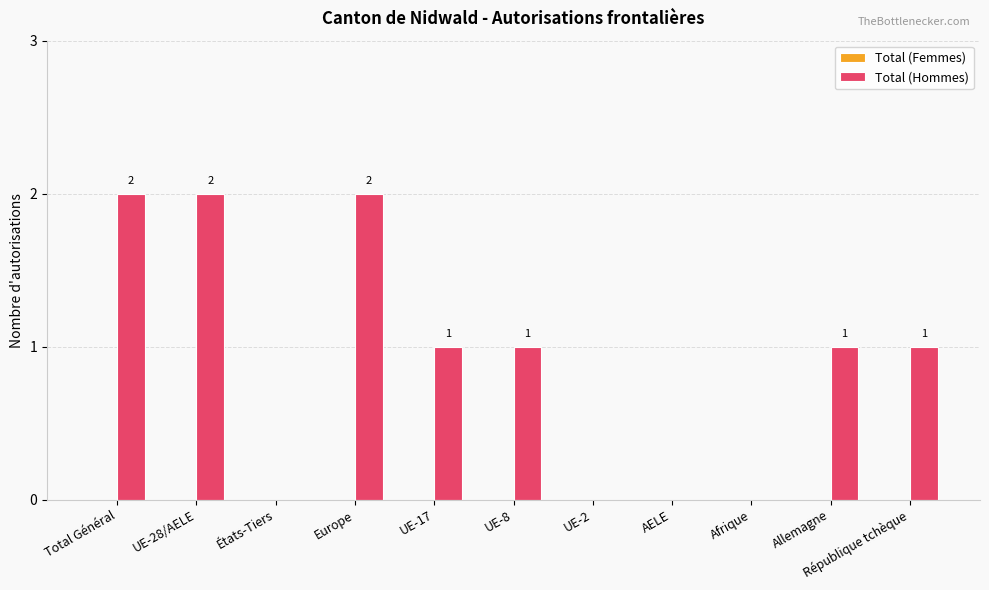

Which has a higher value, Afrique or Total Général?

Total Général